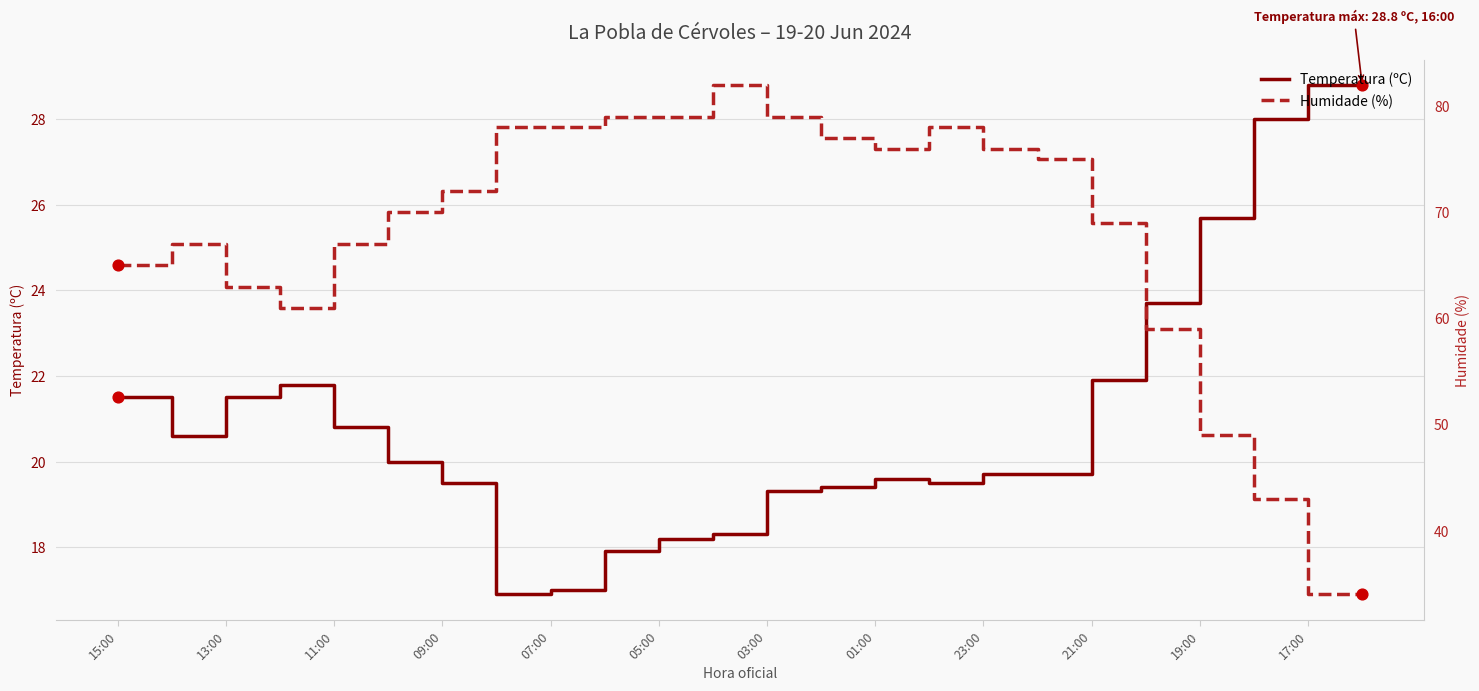

Is it true that Temperatura (ºC) equals 20.8 at 11:00?

True